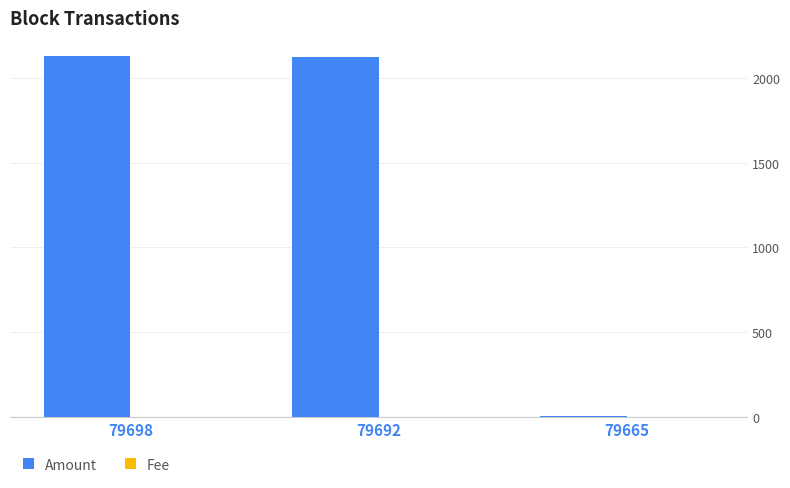

How many groups of bars are there?

3